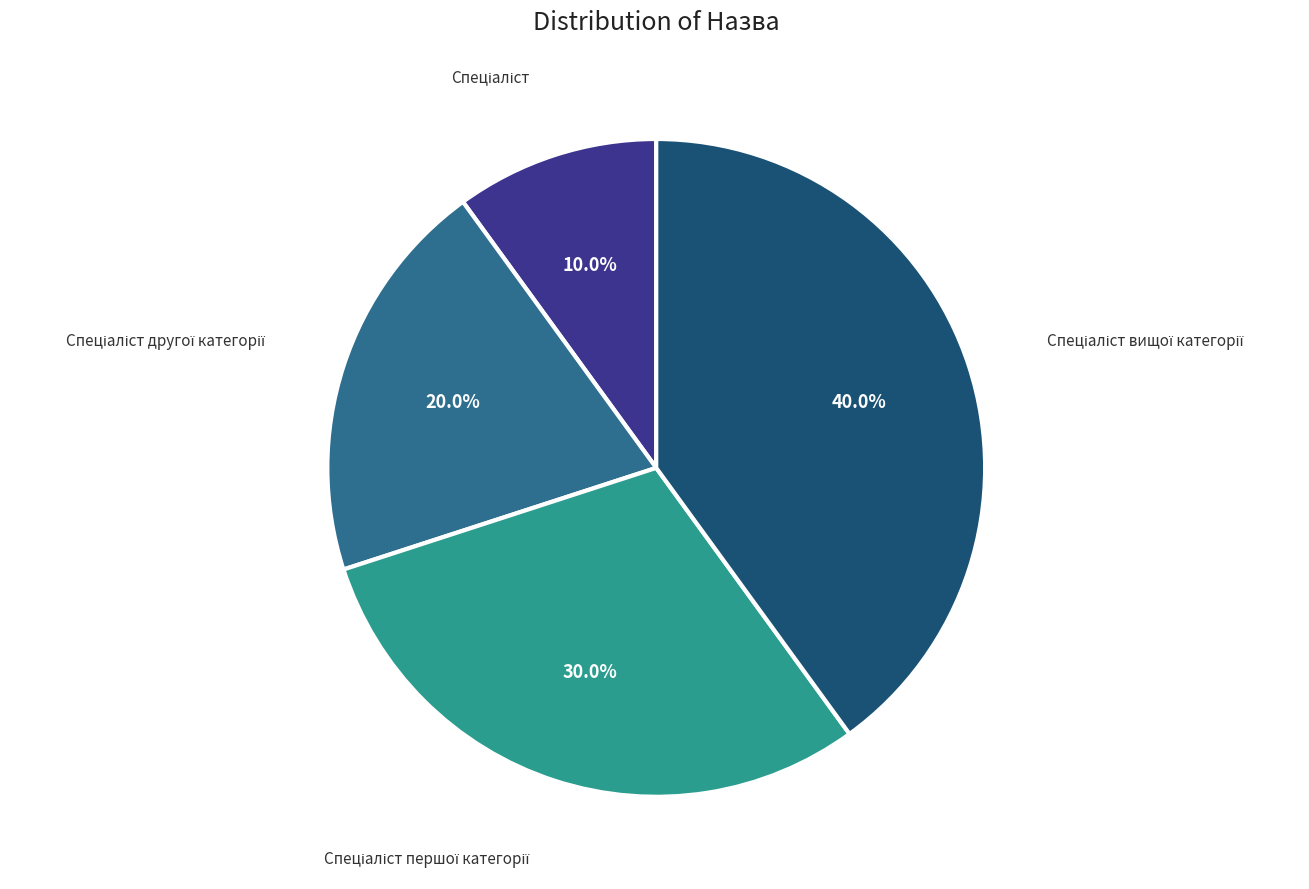

How many slices are in this pie chart?

4